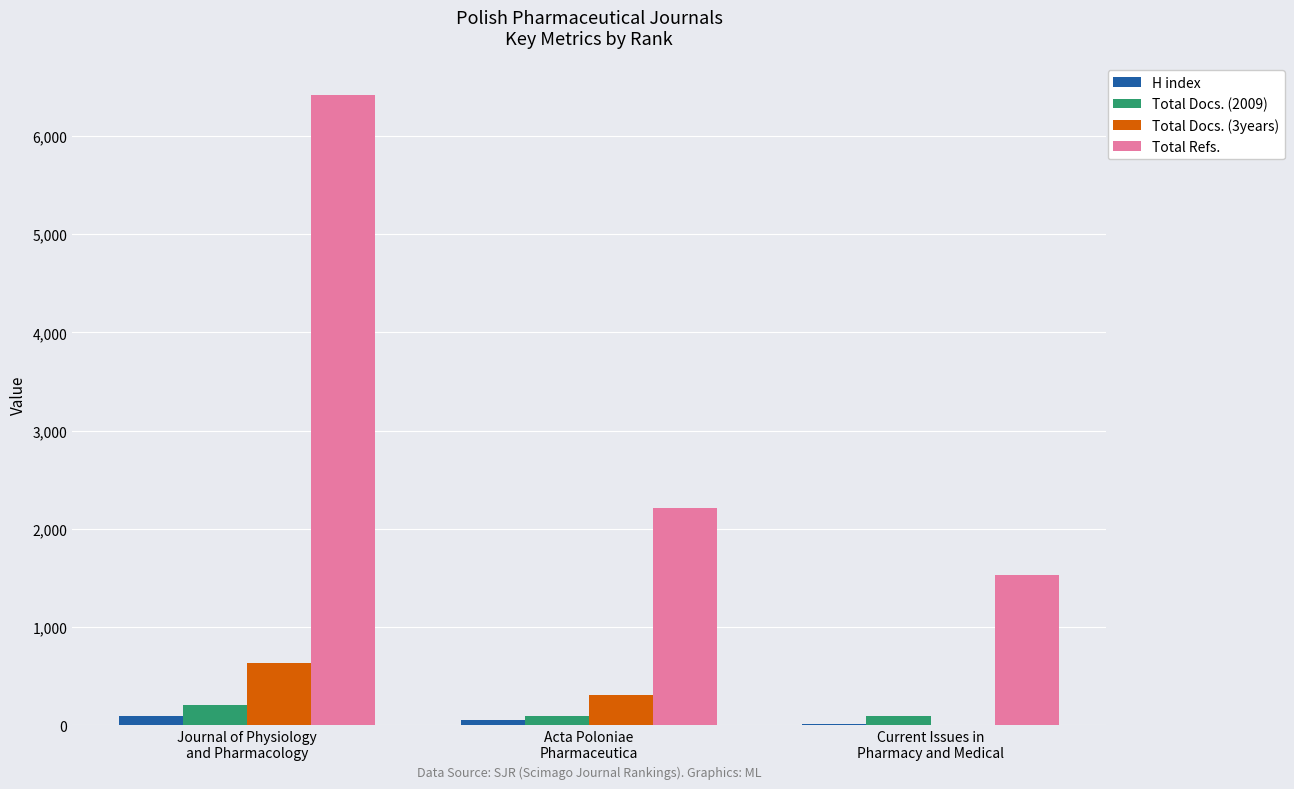

What is the sum of all H index values?

154